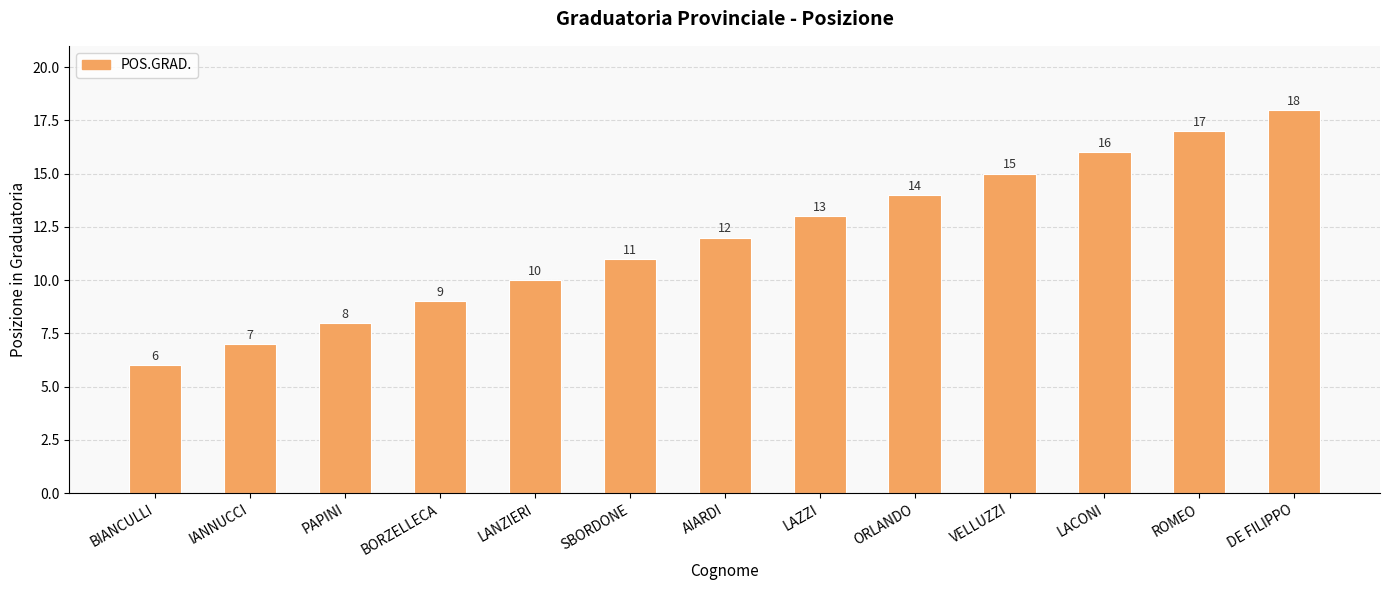

Approximately how many times larger is the value at ROMEO compared to ORLANDO?

1.2